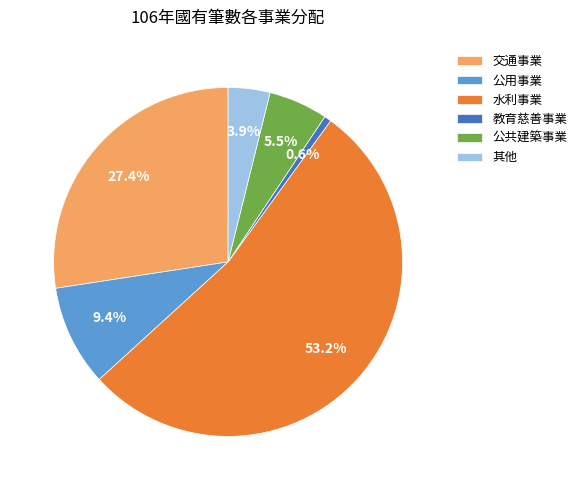

Which category has the biggest portion of the pie?

水利事業